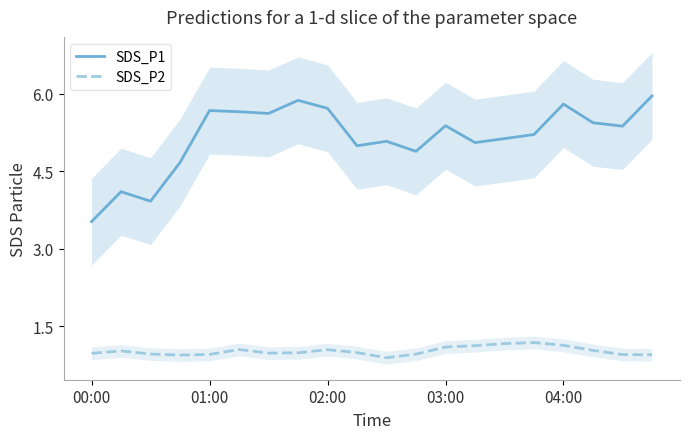

At which label does SDS_P1 reach its peak?

19